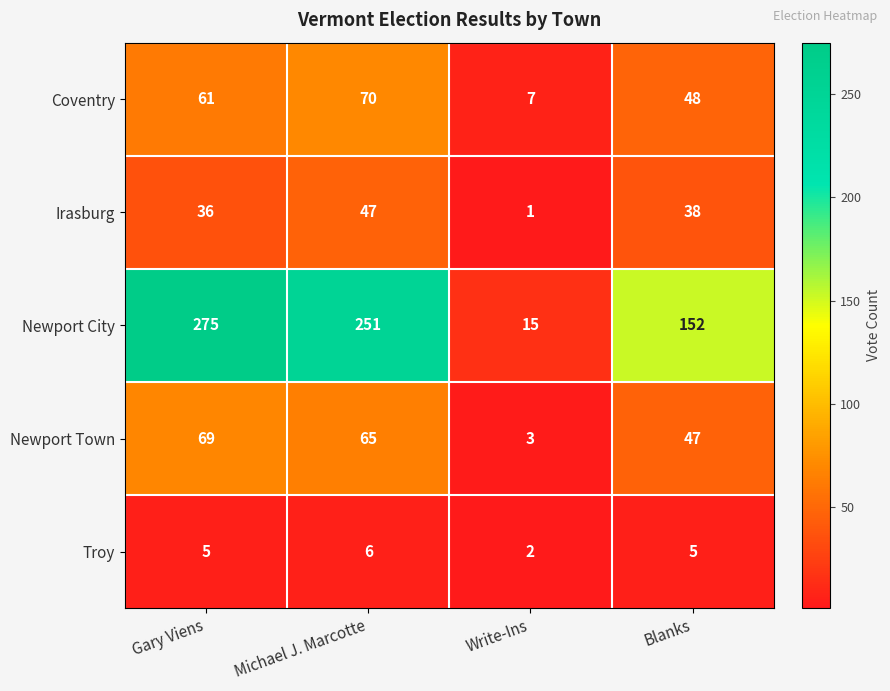

The value of Newport City at Blanks is 268. True or false?

False